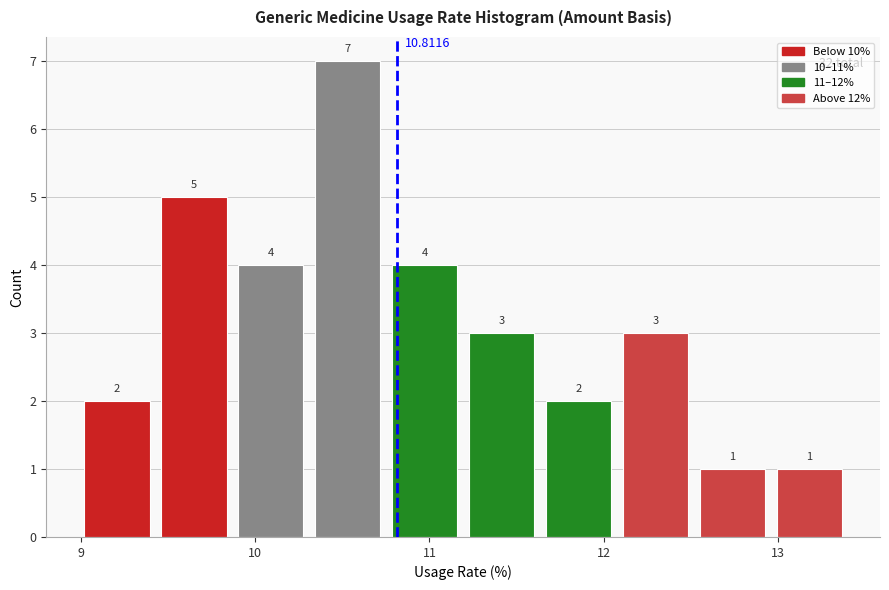

Reading left to right, list every bar in this chart as the range it spans on the x-axis followed by its height. The bar edges are not printed on the chart, so give them approximately, as read against the axis.

9.0 to 9.5: 2.0000
9.5 to 9.9: 5.0000
9.9 to 10.3: 4.0000
10.3 to 10.8: 7.0000
10.8 to 11.2: 4.0000
11.2 to 11.7: 3.0000
11.7 to 12.1: 2.0000
12.1 to 12.5: 3.0000
12.5 to 13.0: 1.0000
13.0 to 13.4: 1.0000